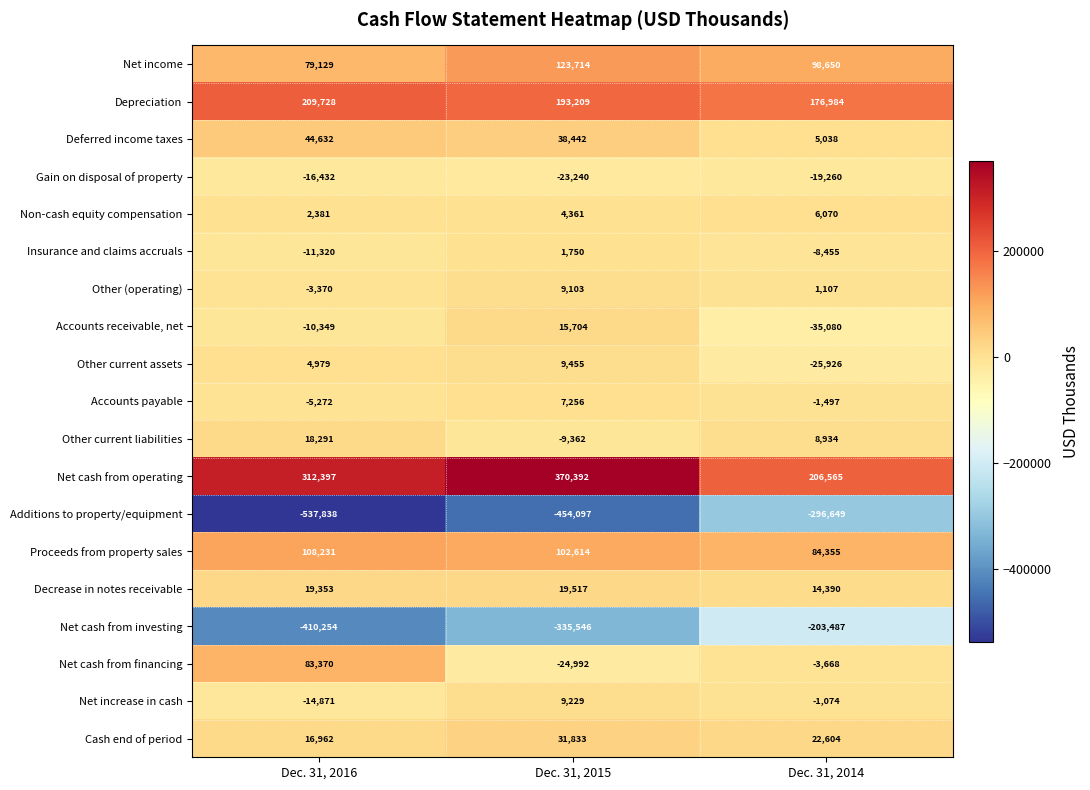

At which category does the chart reach its peak across all series?

Dec. 31, 2015